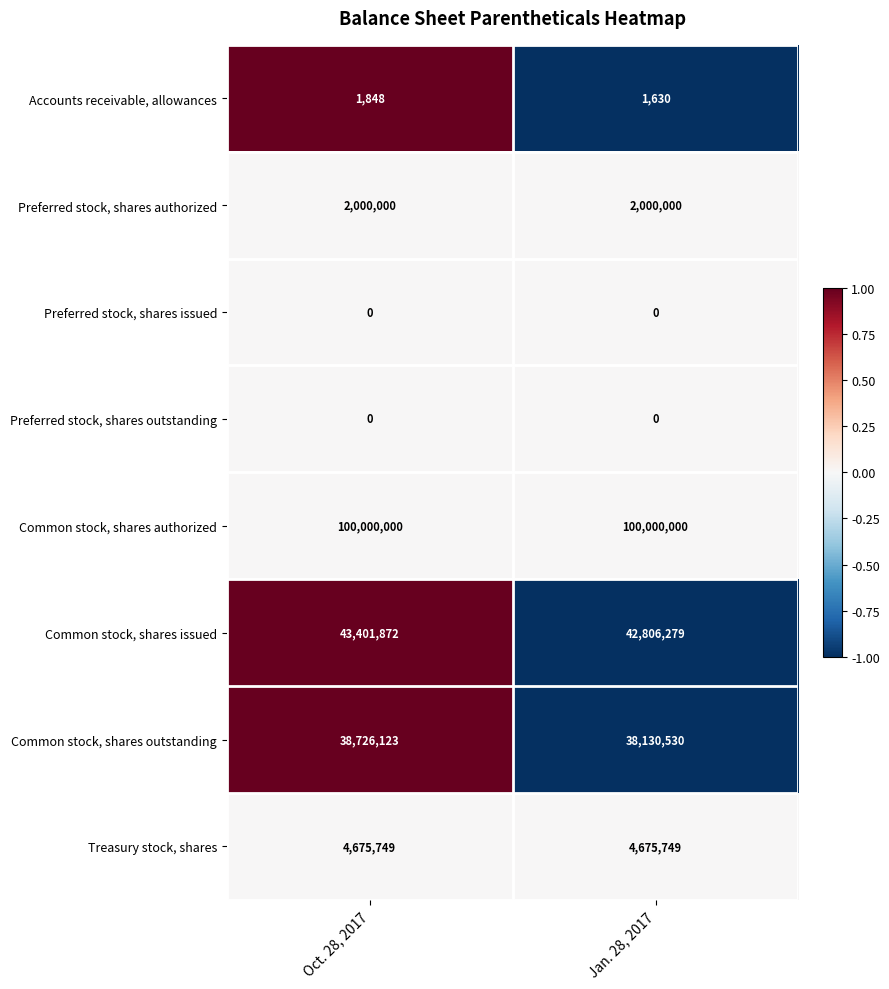

Reading left to right, transcribe all the data shown in this chart.

Accounts receivable, allowances: Oct. 28, 2017=1848	Jan. 28, 2017=1630
Preferred stock, shares authorized: Oct. 28, 2017=2000000	Jan. 28, 2017=2000000
Preferred stock, shares issued: Oct. 28, 2017=0	Jan. 28, 2017=0
Preferred stock, shares outstanding: Oct. 28, 2017=0	Jan. 28, 2017=0
Common stock, shares authorized: Oct. 28, 2017=100000000	Jan. 28, 2017=100000000
Common stock, shares issued: Oct. 28, 2017=43401872	Jan. 28, 2017=42806279
Common stock, shares outstanding: Oct. 28, 2017=38726123	Jan. 28, 2017=38130530
Treasury stock, shares: Oct. 28, 2017=4675749	Jan. 28, 2017=4675749